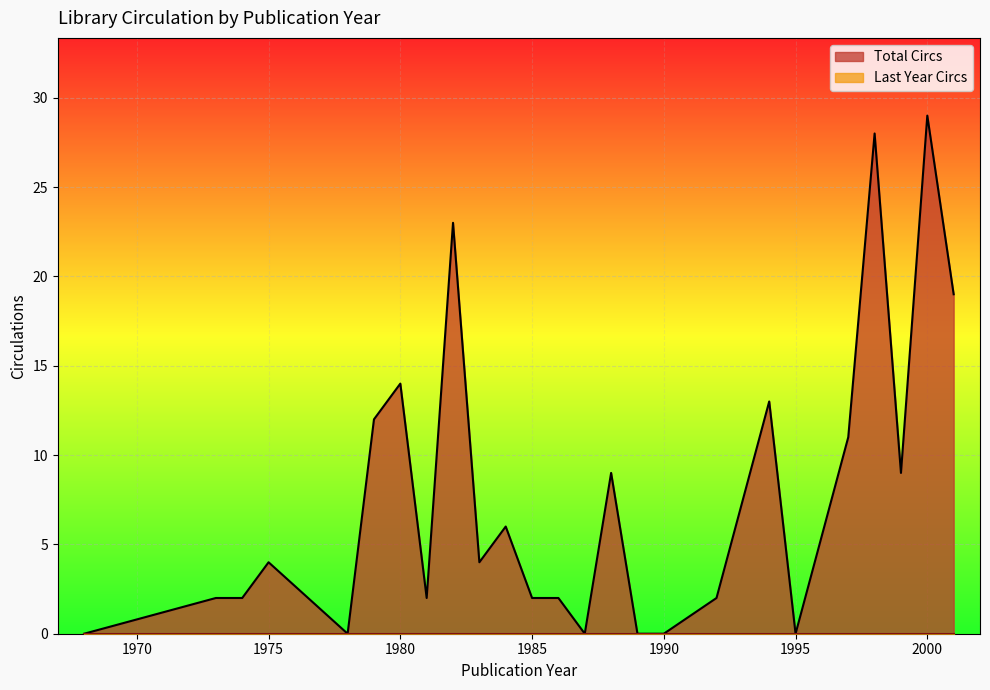

Rank the series by their average value, from highest to lowest.

Total Circs, Last Year Circs